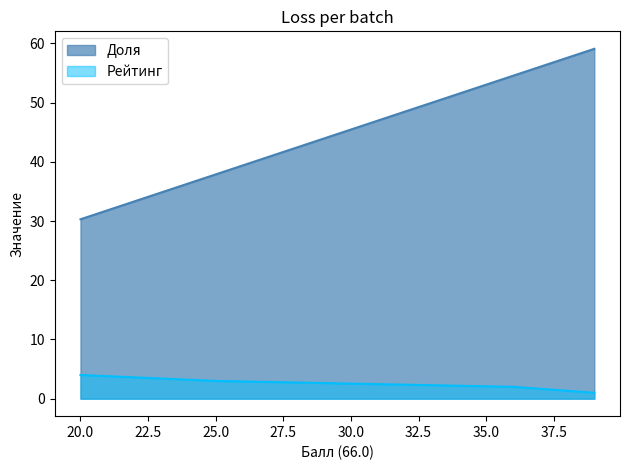

Which series has the largest total across all categories?

Доля